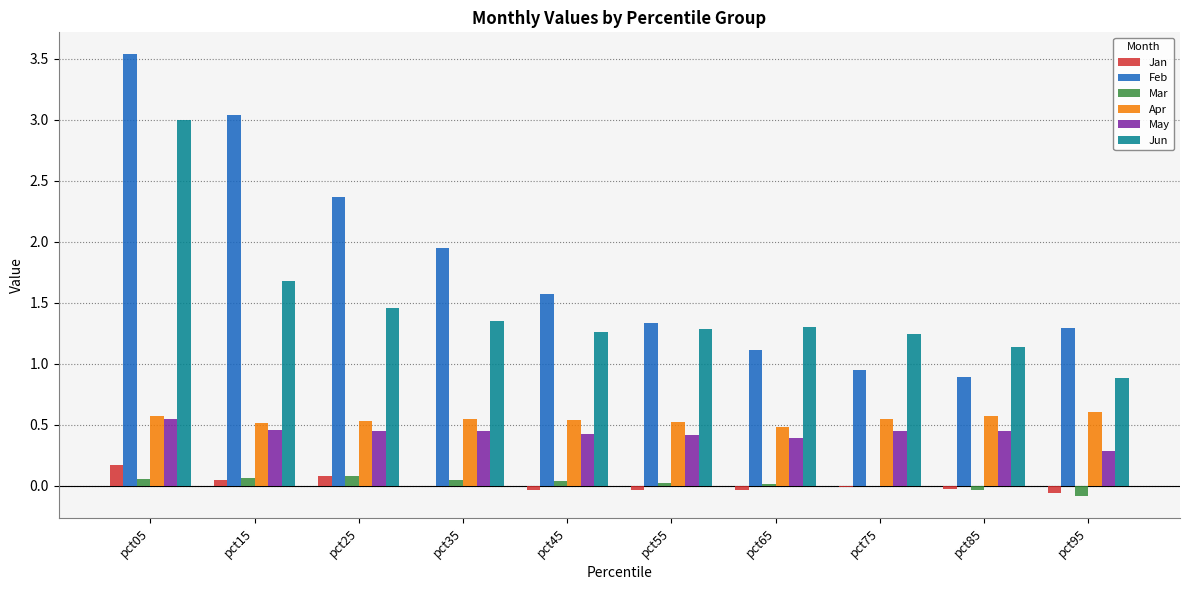

At which category is the sum across all series the highest?

pct05